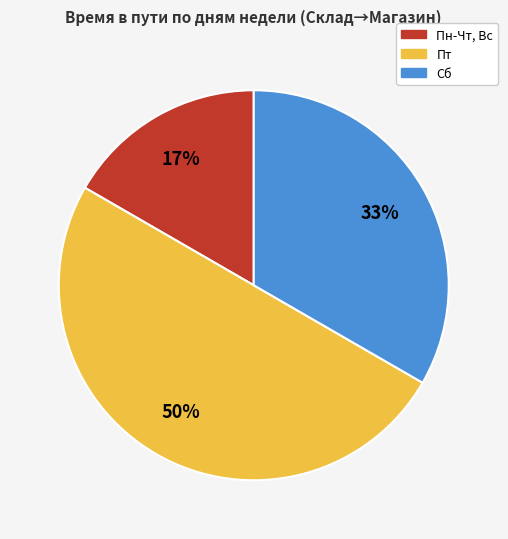

How many segments does this pie chart have?

3